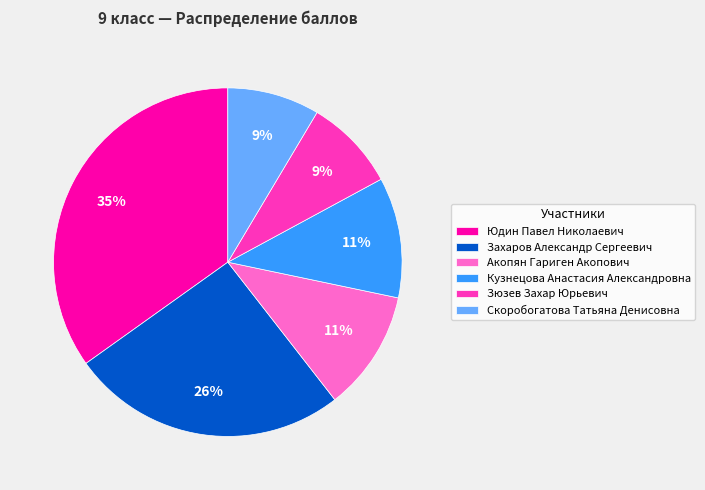

To the nearest percent, what is the combined percentage of Кузнецова Анастасия Александровна and Захаров Александр Сергеевич?

37%